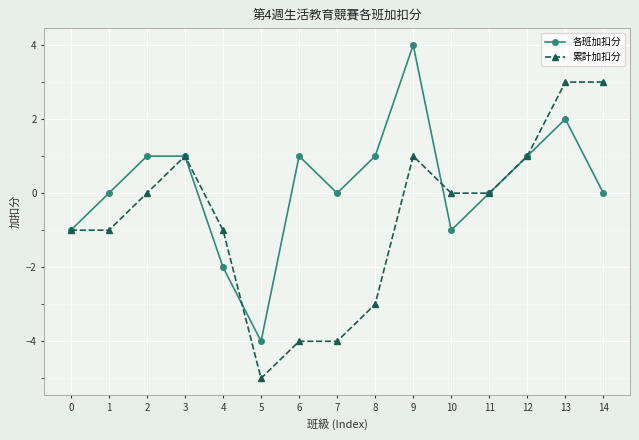

Reading left to right, transcribe all the data shown in this chart.

各班加扣分: 0=-1	1=0	2=1	3=1	4=-2	5=-4	6=1	7=0	8=1	9=4	10=-1	11=0	12=1	13=2	14=0
累計加扣分: 0=-1	1=-1	2=0	3=1	4=-1	5=-5	6=-4	7=-4	8=-3	9=1	10=0	11=0	12=1	13=3	14=3